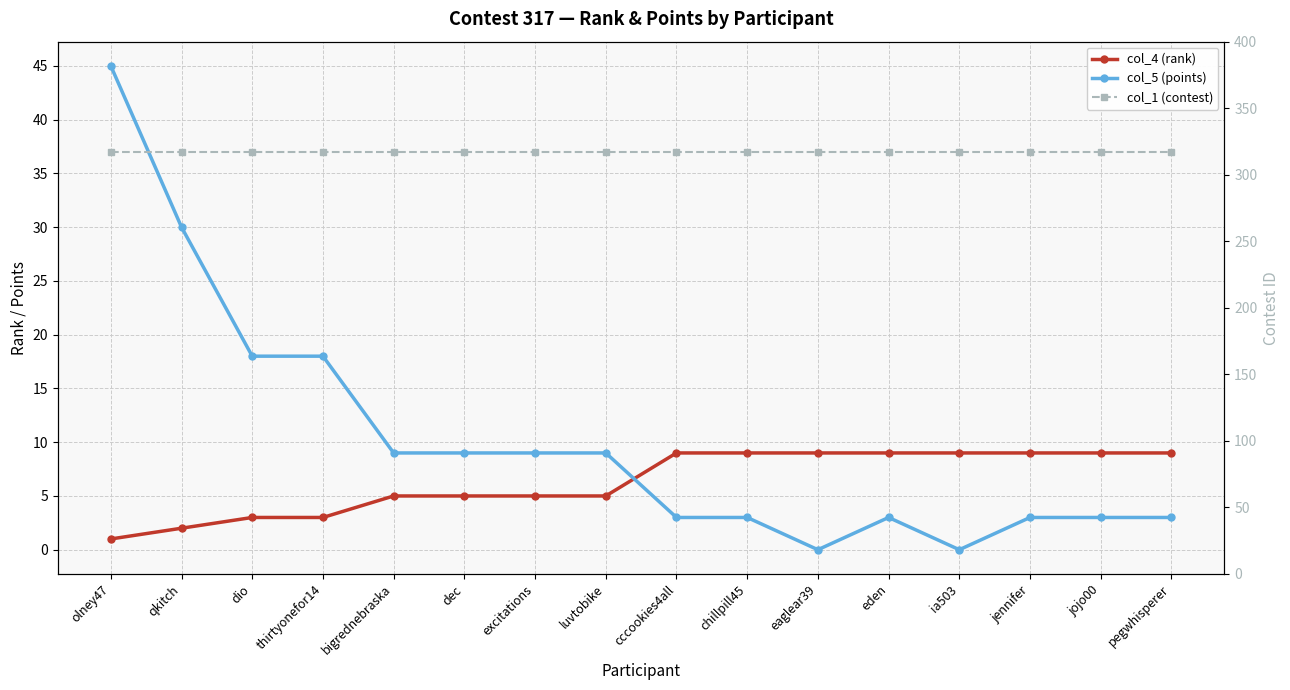

At bigrednebraska, list the series in order from largest to smallest.

col_1 (contest), col_5 (points), col_4 (rank)